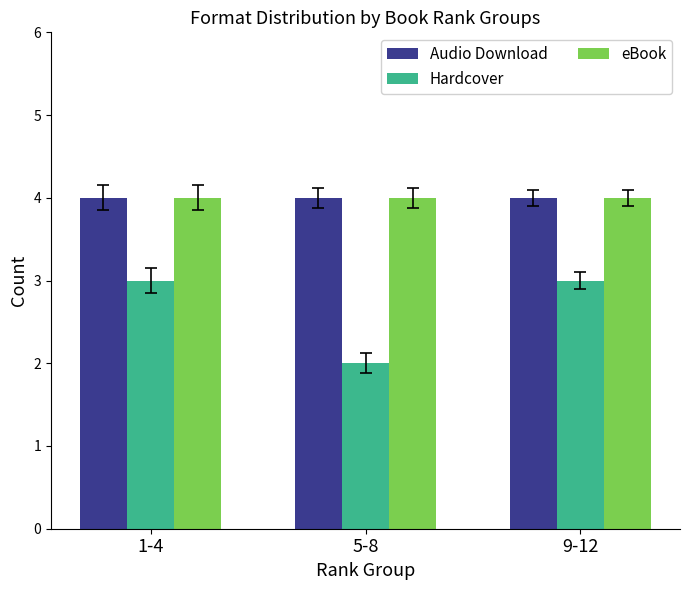

What is the minimum value shown in the chart?

2